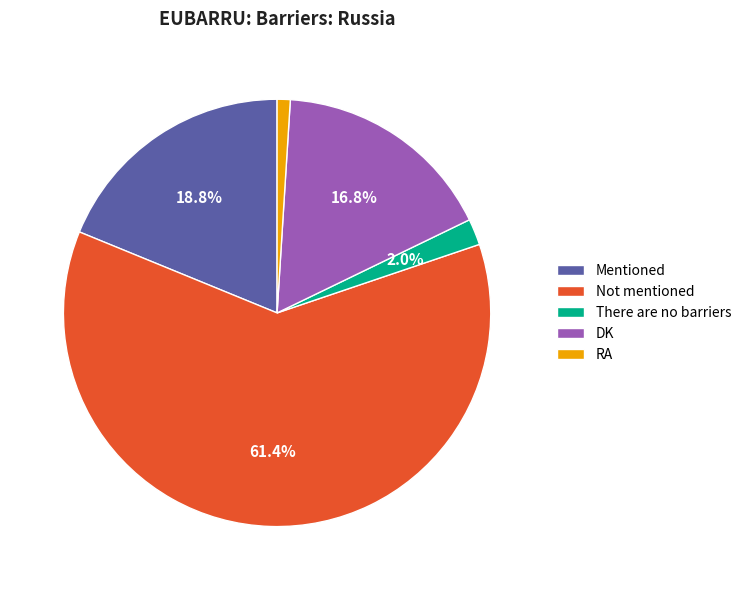

How much of the chart is everything except Mentioned?

81.2%